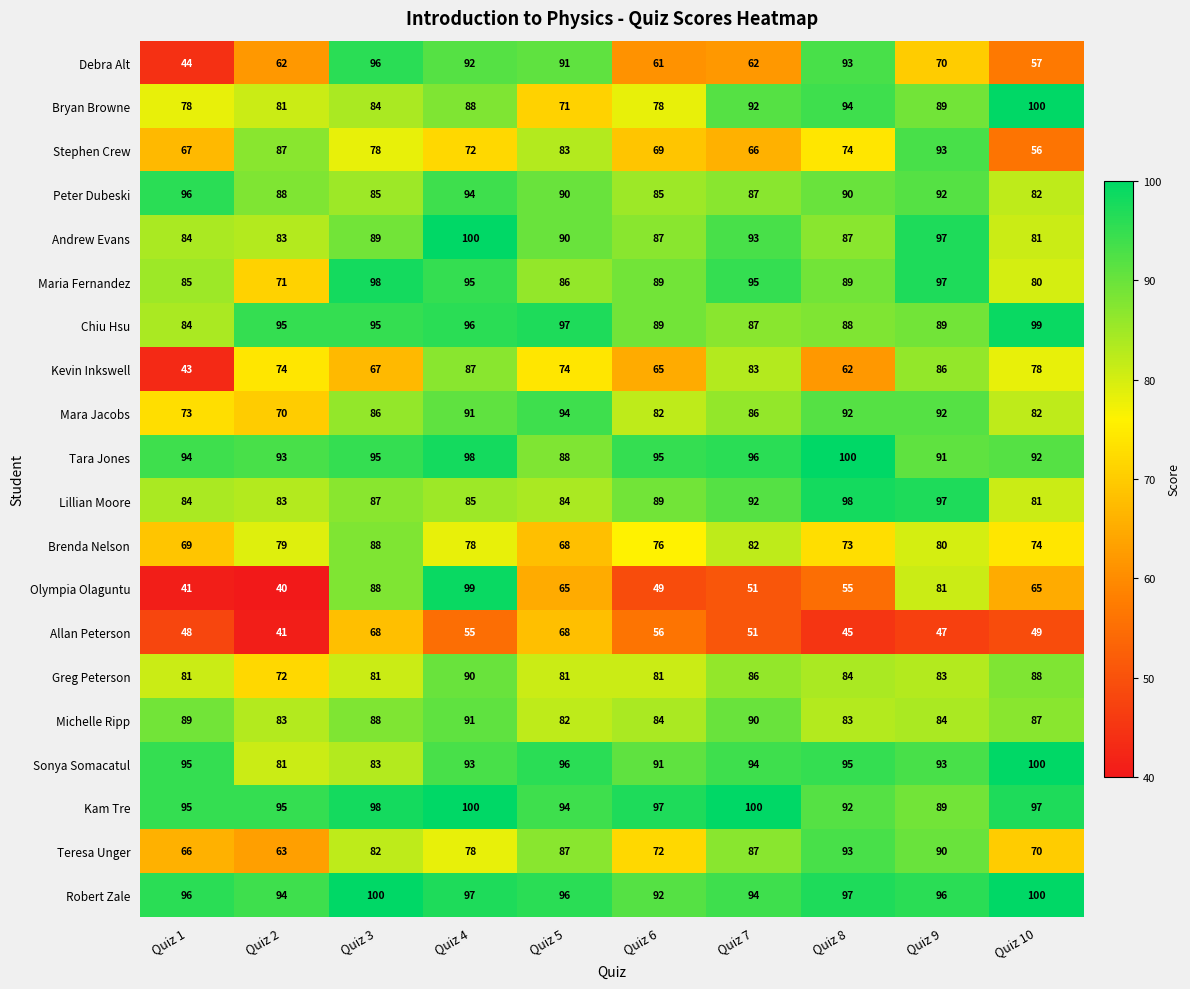

Which series changed the most between Quiz 3 and Quiz 4?

Kevin Inkswell